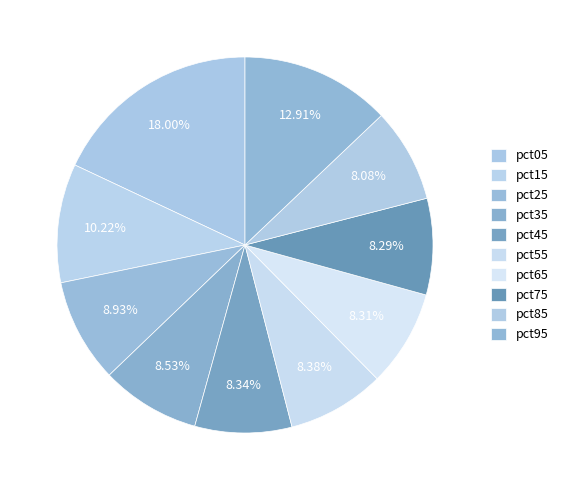

What is the smallest slice in the pie chart?

pct85